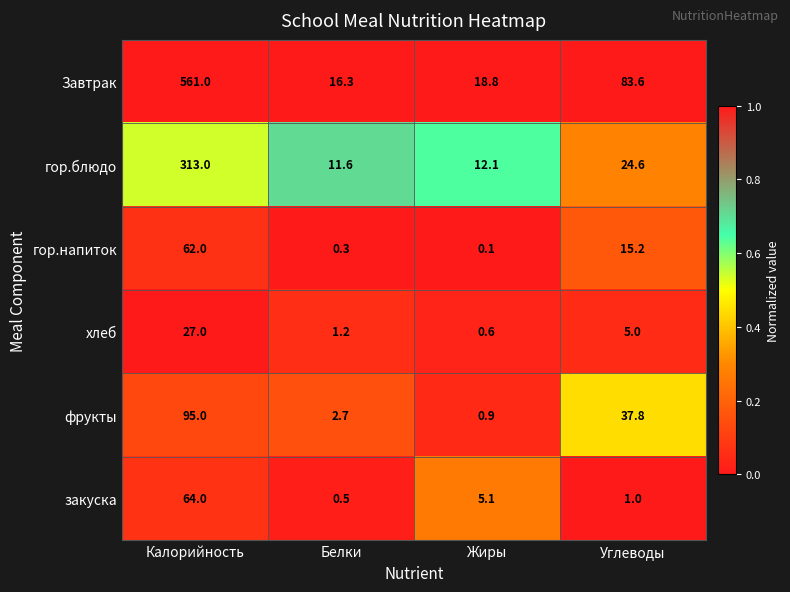

Which series changed the most between Белки and Жиры?

закуска